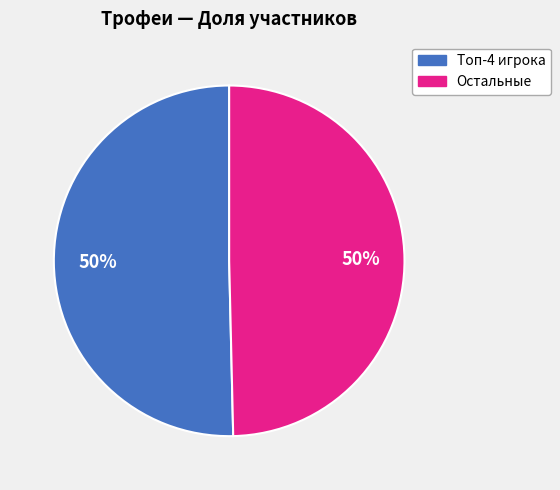

To the nearest percent, what is the average slice percentage?

50%